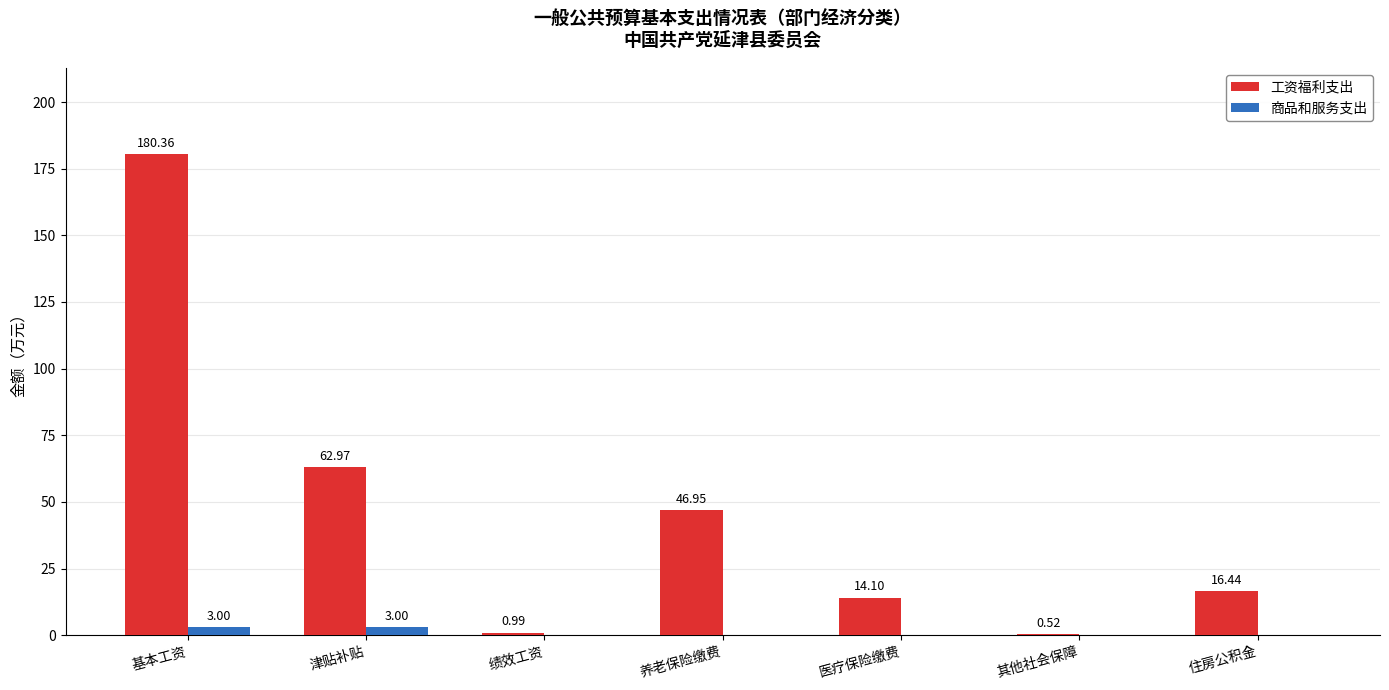

What is the sum of the 商品和服务支出 values at 绩效工资 and 基本工资?

3.0